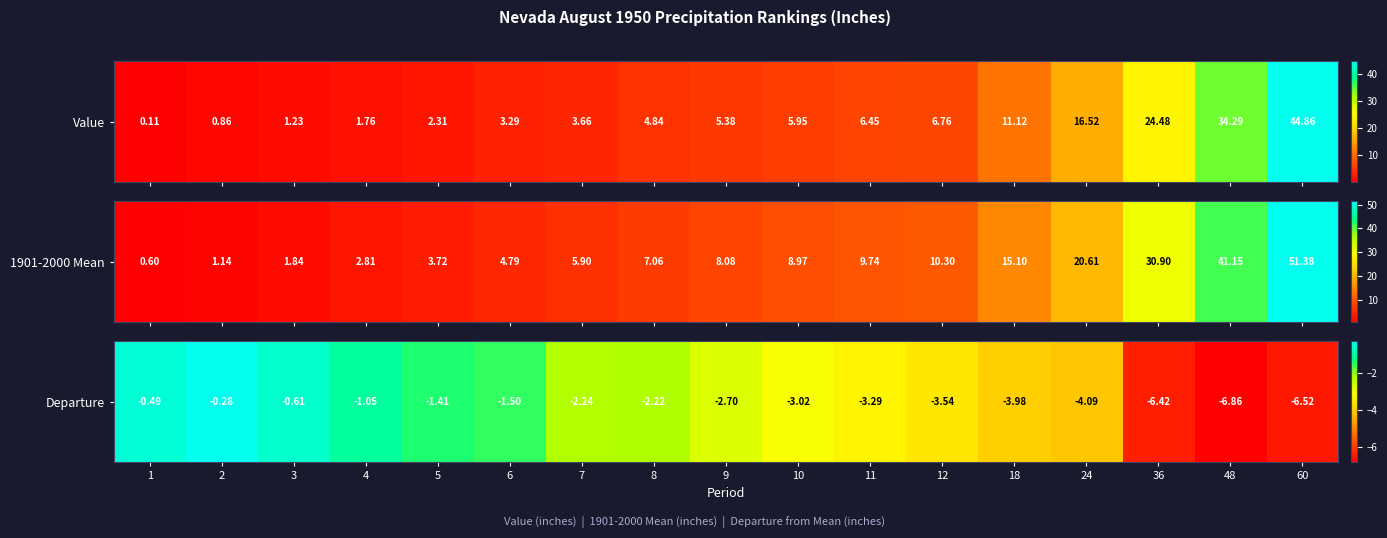

List the labels in order of value, smallest first.

48, 60, 36, 24, 18, 12, 11, 10, 9, 7, 8, 6, 5, 4, 3, 1, 2